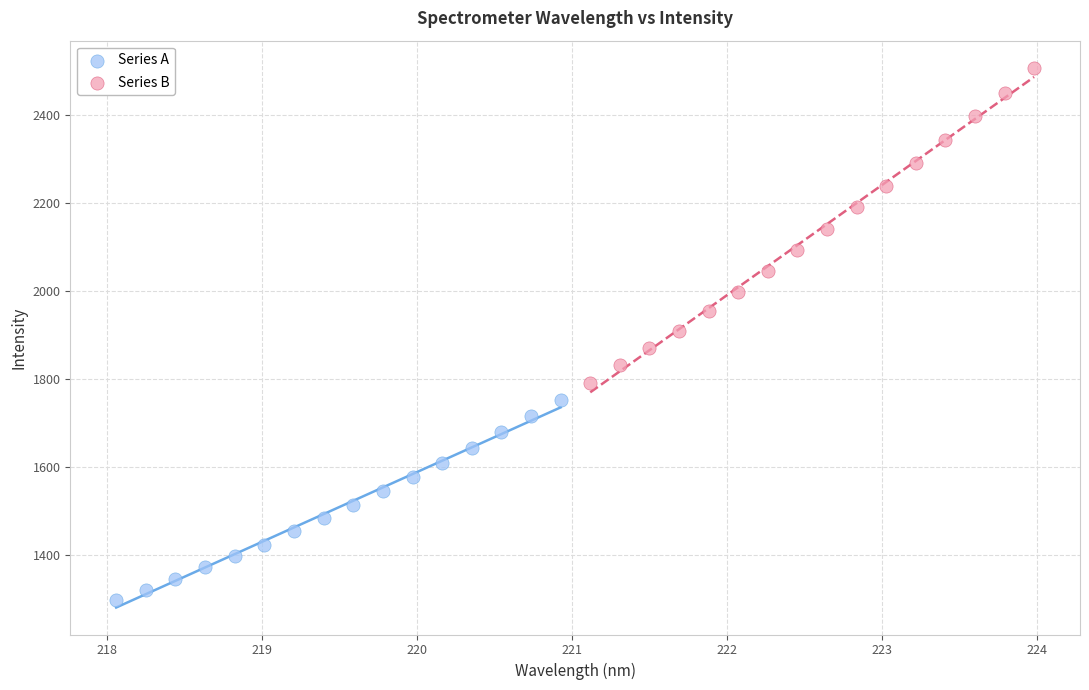

Which series reaches the minimum Y coordinate?

Series A